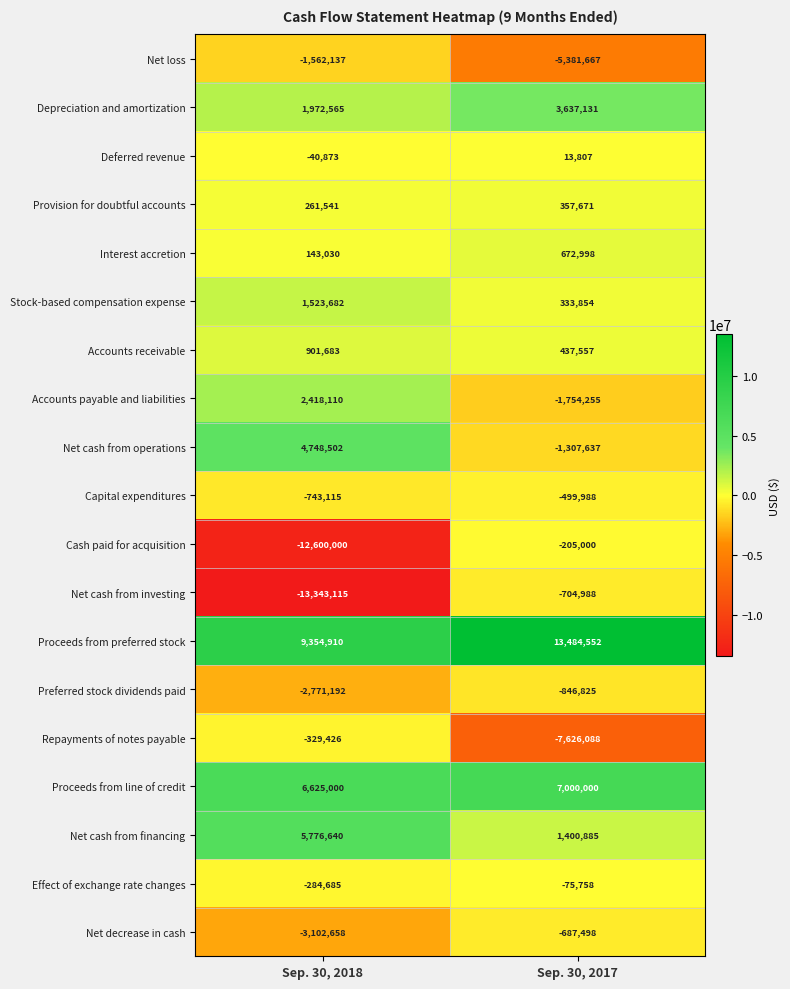

Where is Repayments of notes payable nearest to the value -3977757?

Sep. 30, 2018